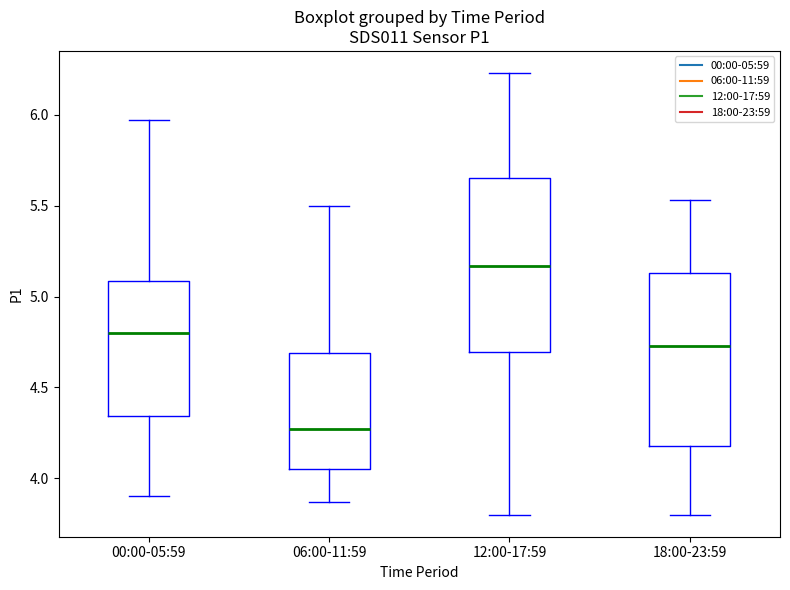

Where is the upper edge of the box for 18:00-23:59 on the y-axis? The values are not printed on the chart, so give them approximately, as read against the axis.

5.15